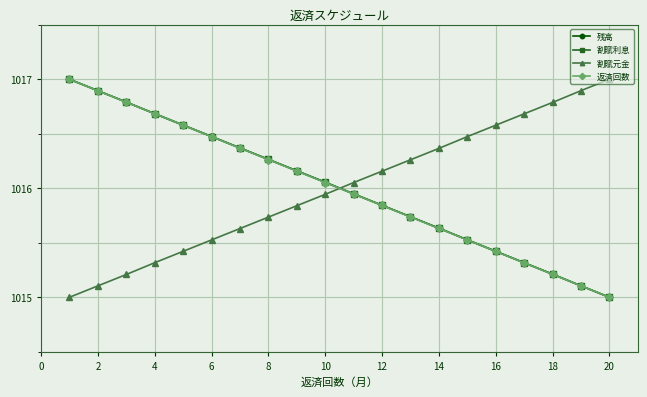

True or false: 返済回数 has more than 1 interior local peaks.

False